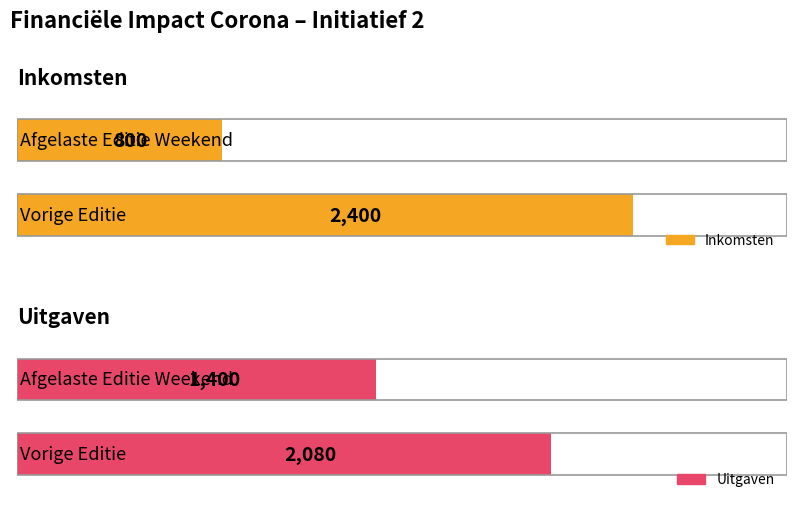

What is the label of the 1st bar from the right?

Afgelaste Editie Weekend